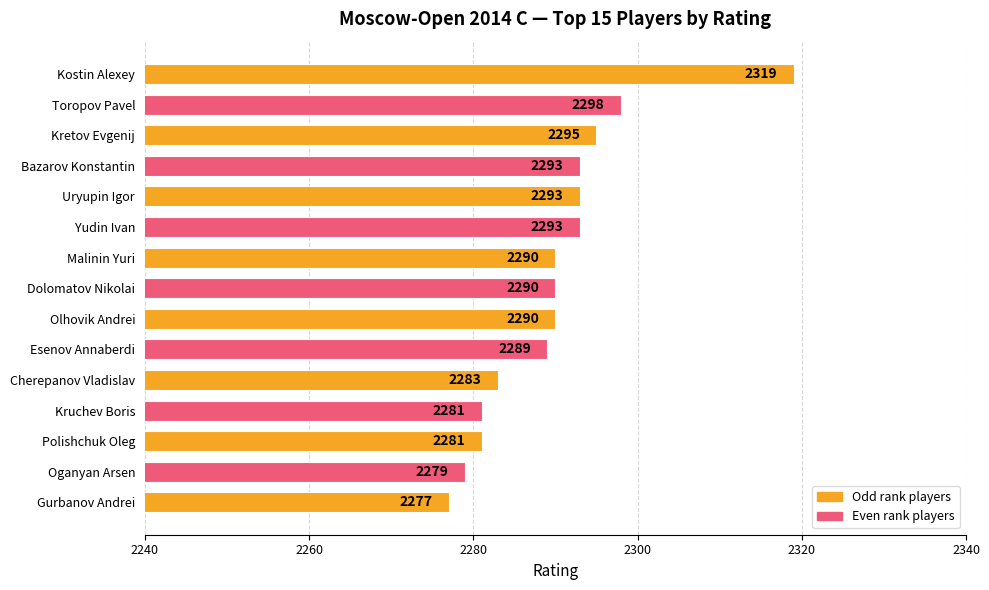

What is the change in value from Kostin Alexey to Yudin Ivan?

-26